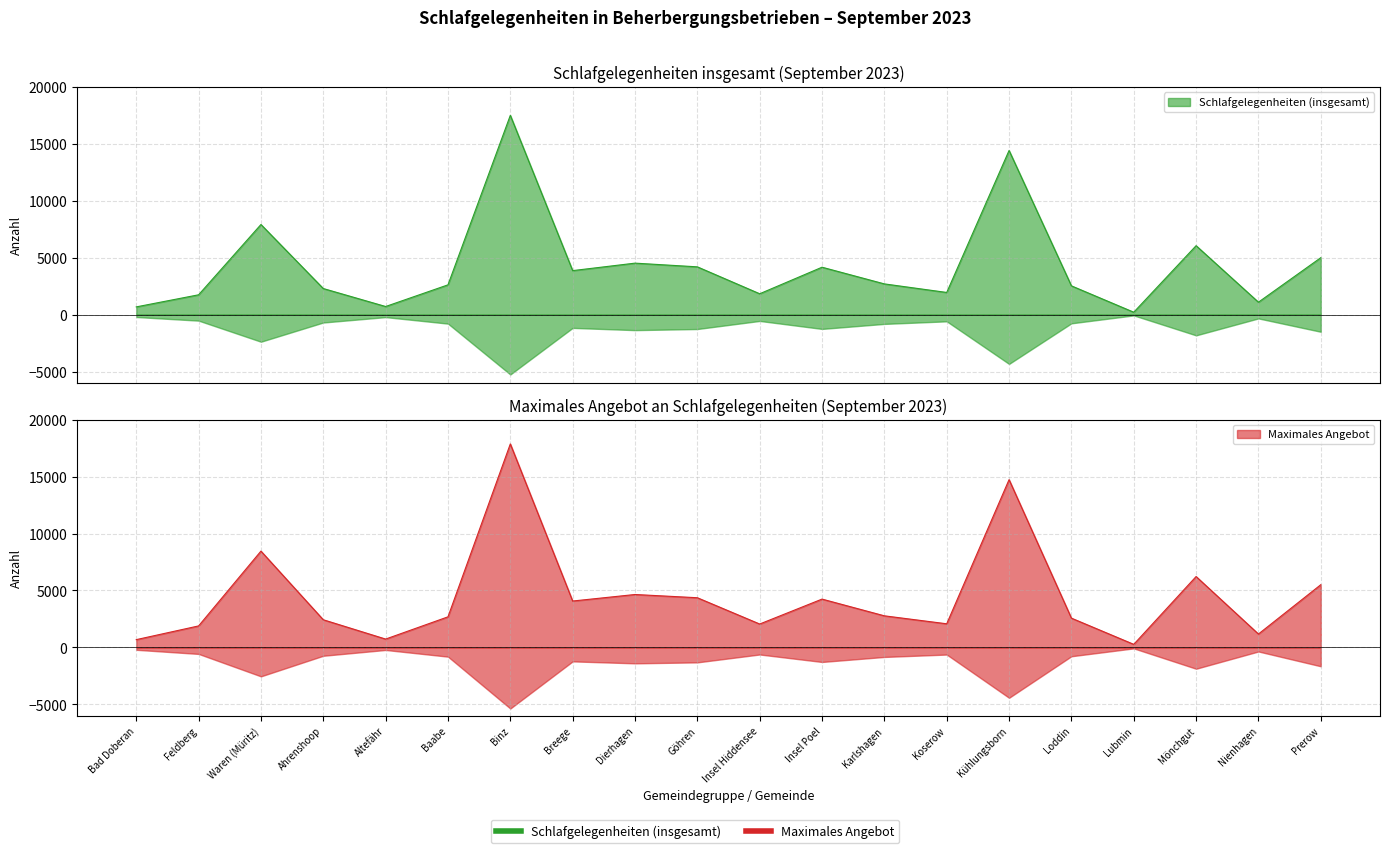

True or false: Maximales Angebot has a value of 4364 at Göhren.

True